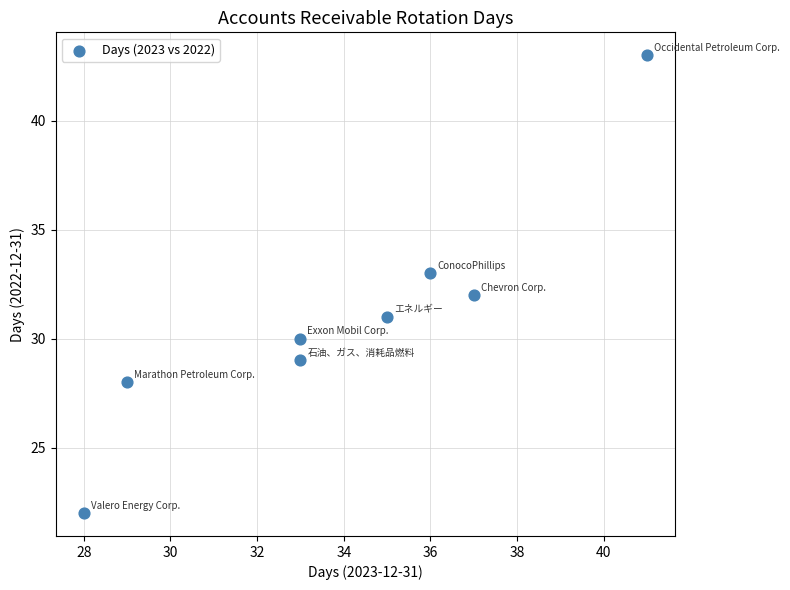

What is the average X value?

34